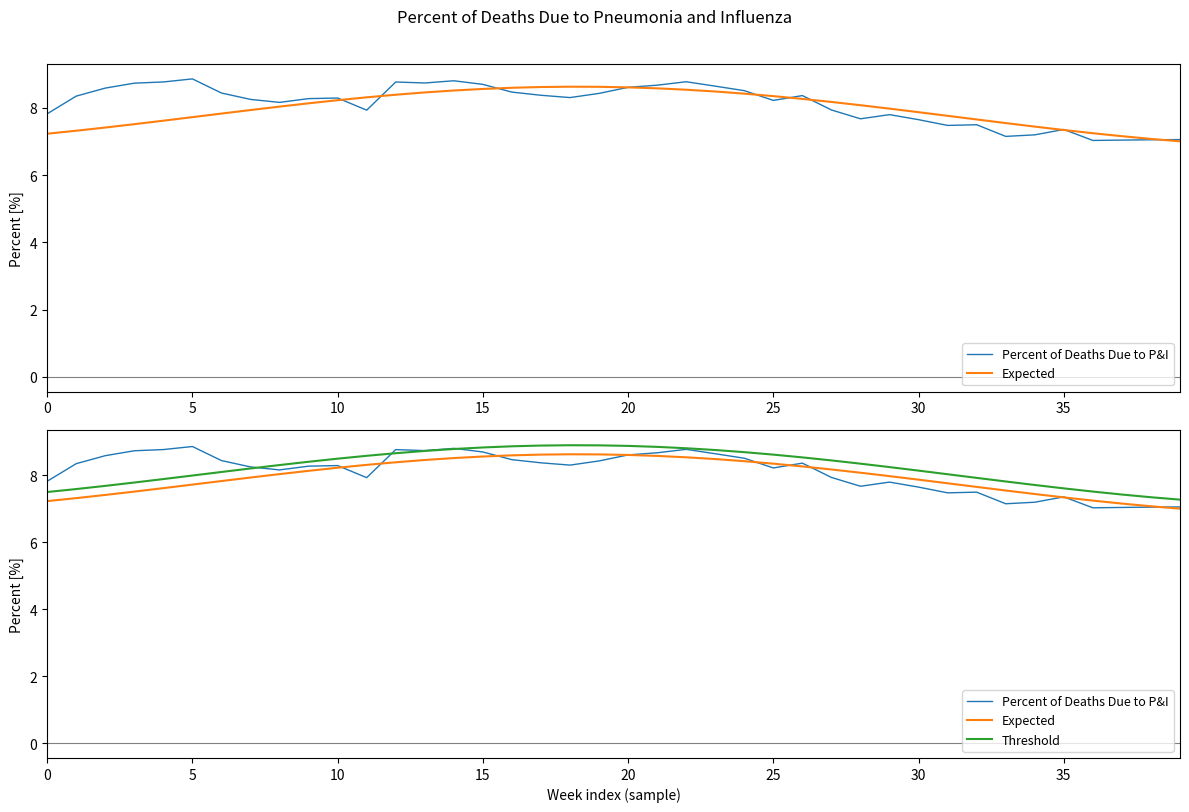

After their last crossing, which series has the higher values: Threshold or Percent of Deaths Due to P&I?

Threshold